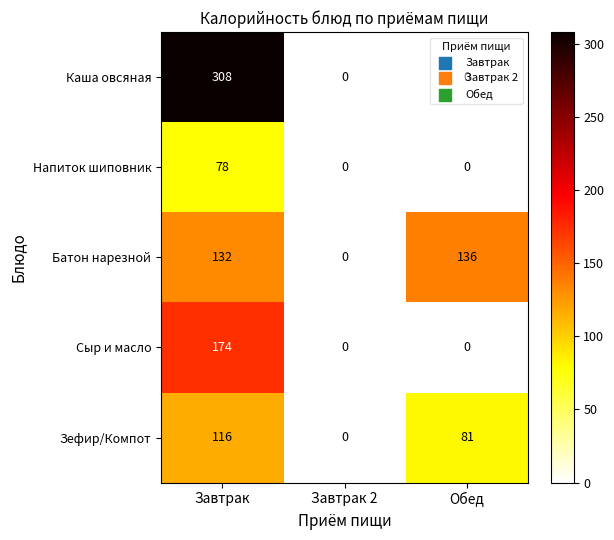

What is the sum of the Напиток шиповник values at Завтрак 2 and Завтрак?

78